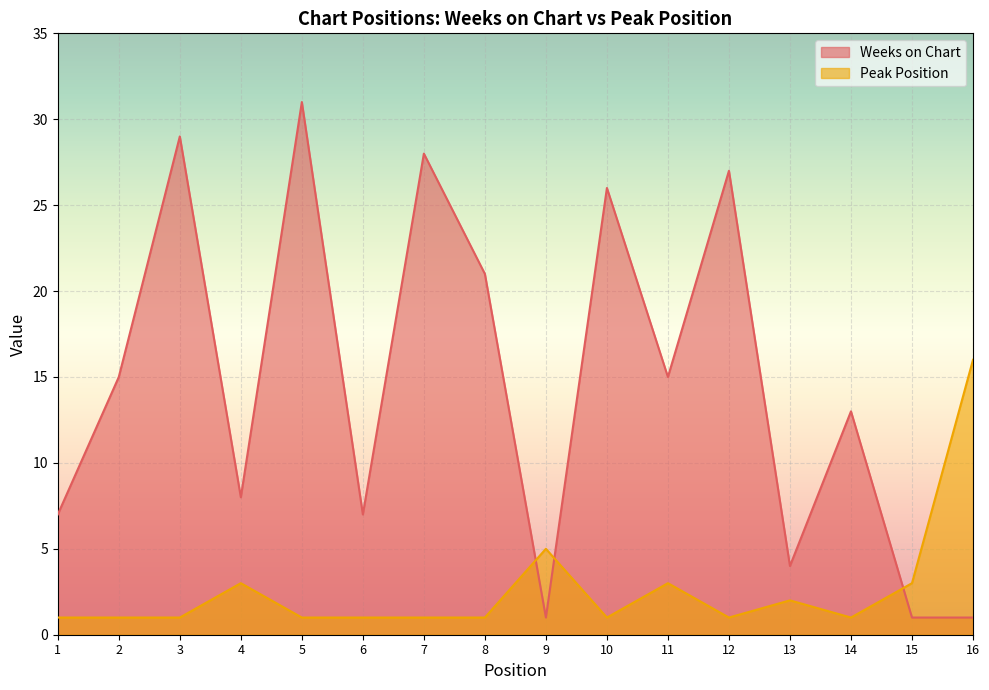

Which series has the largest range (max minus min)?

Weeks on Chart